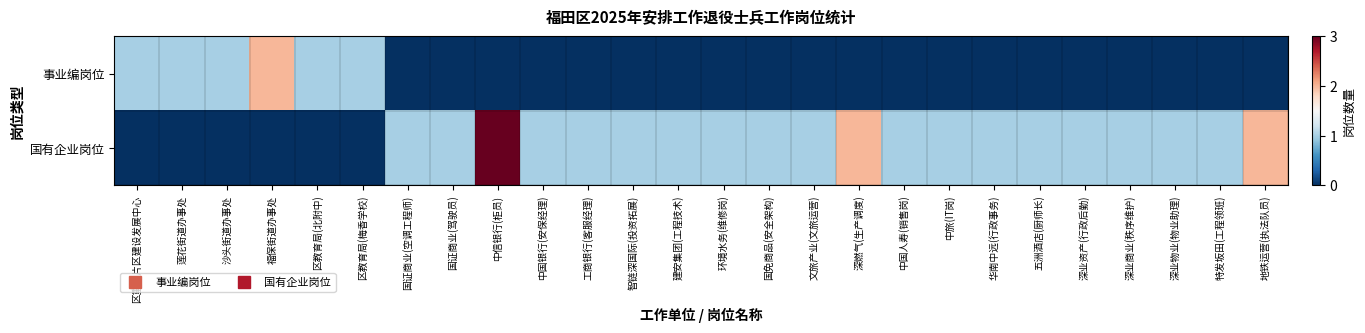

Rank the series at 莲花街道办事处 from lowest to highest value.

国有企业岗位, 事业编岗位